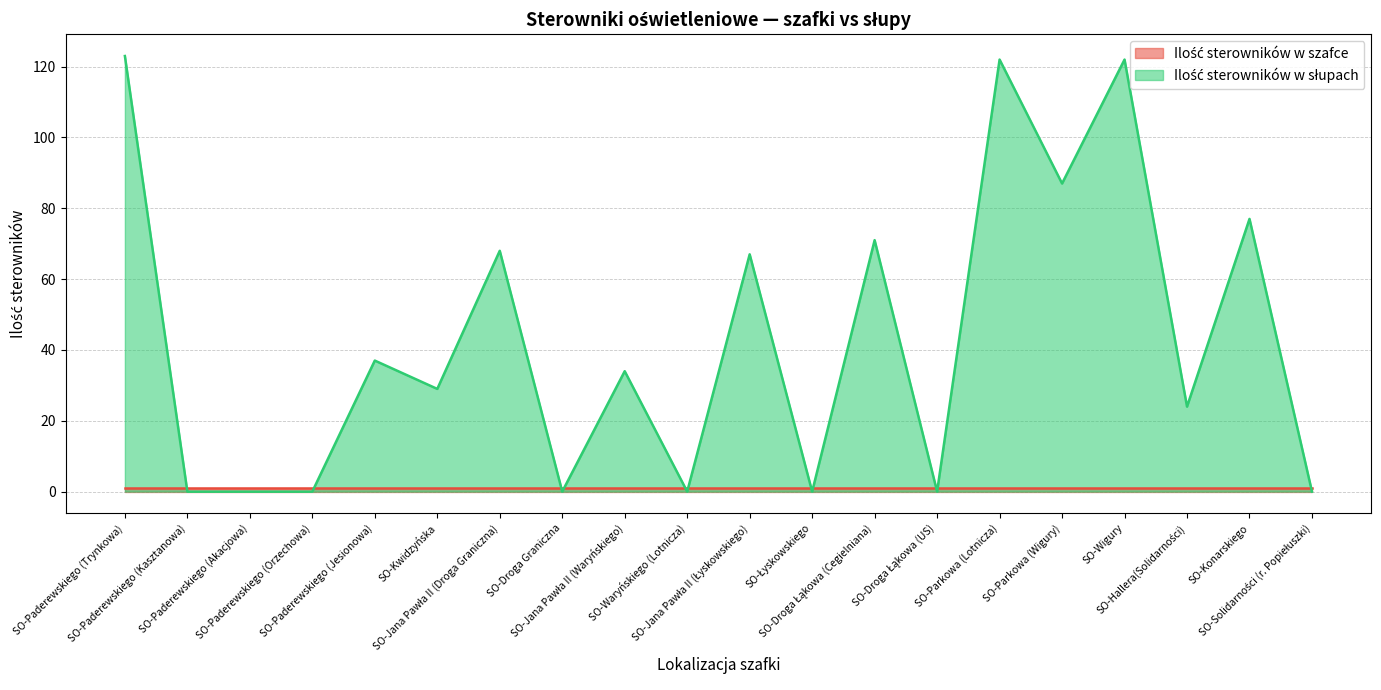

What is the difference between the maximum and minimum values?

123